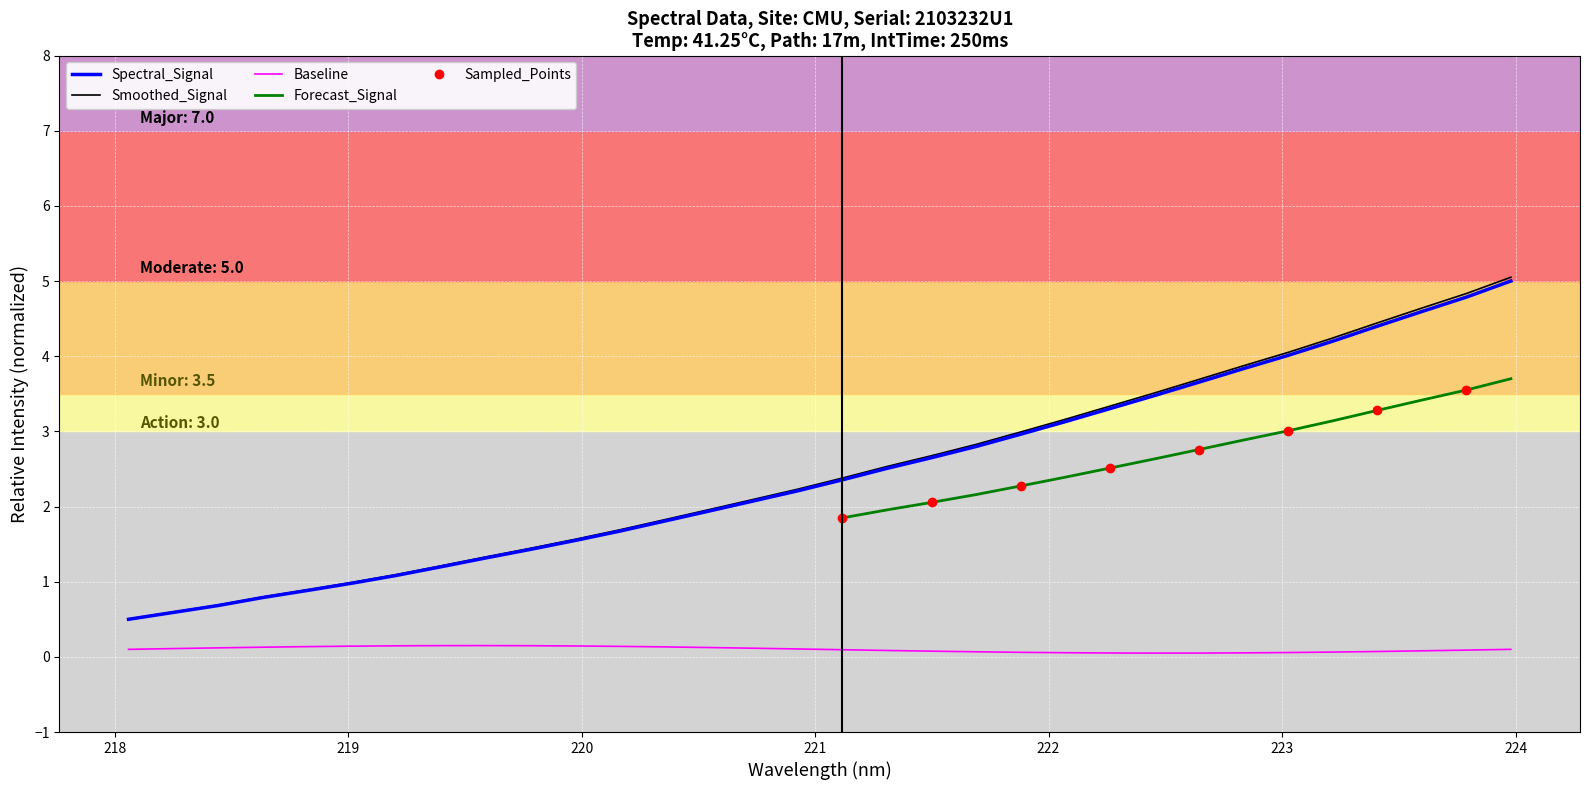

True or false: x has more than 1 interior local peaks.

False